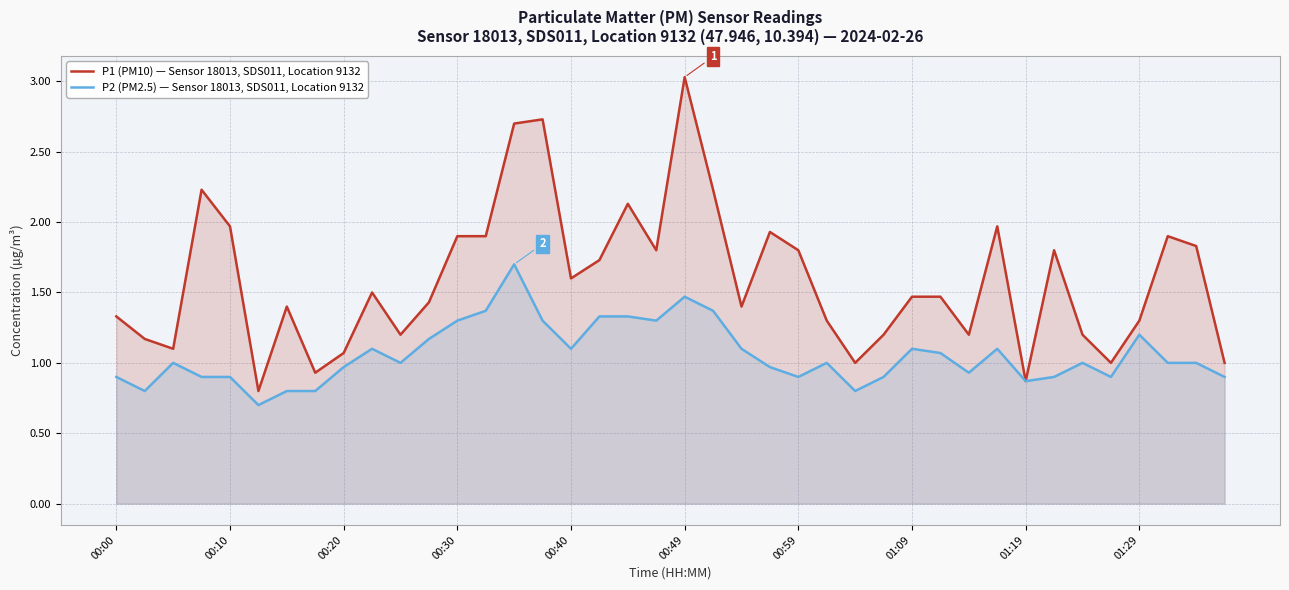

What is the total value across all series at 39?

1.9